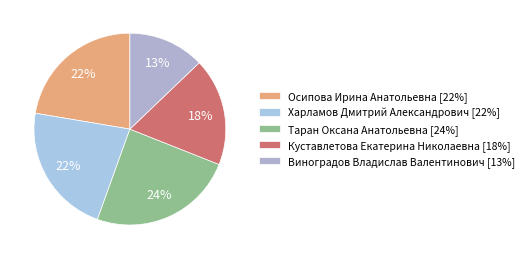

Is there a majority slice in this chart?

No